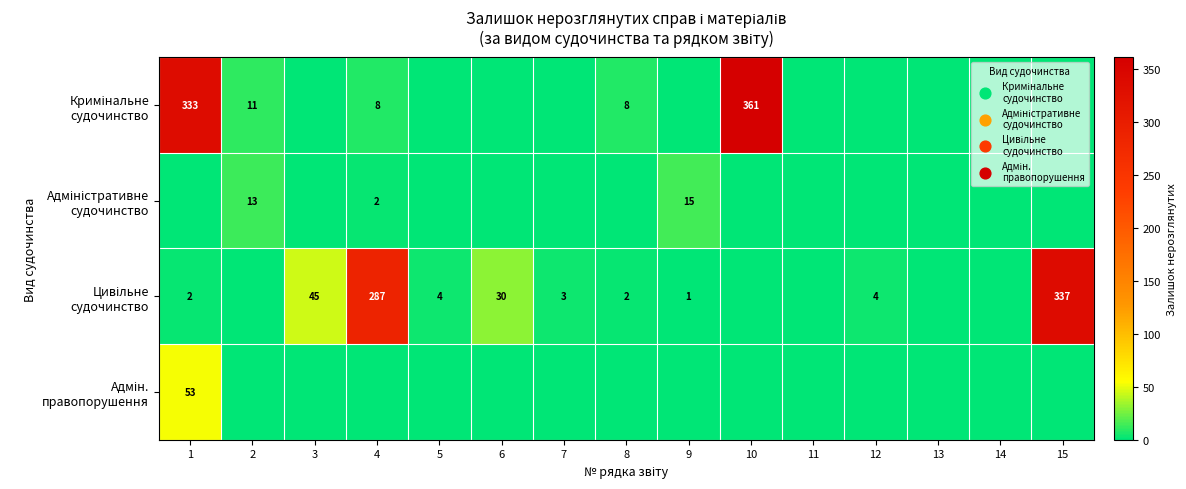

What is the average value of the Адміністративне судочинство series?

2